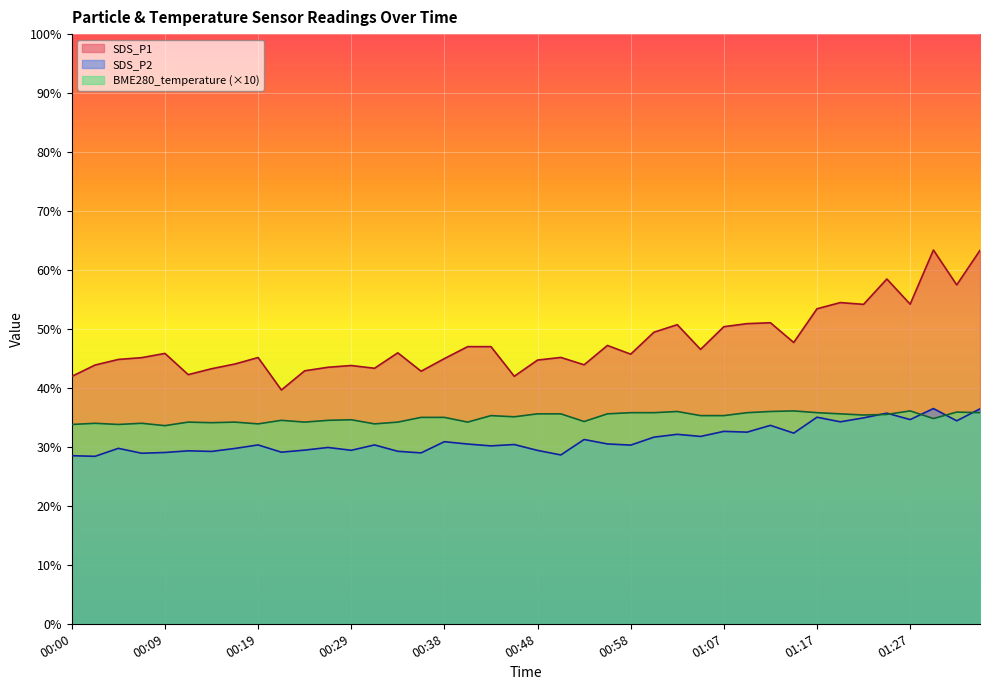

True or false: SDS_P1 has a value of 19.1 at 00:12.

False